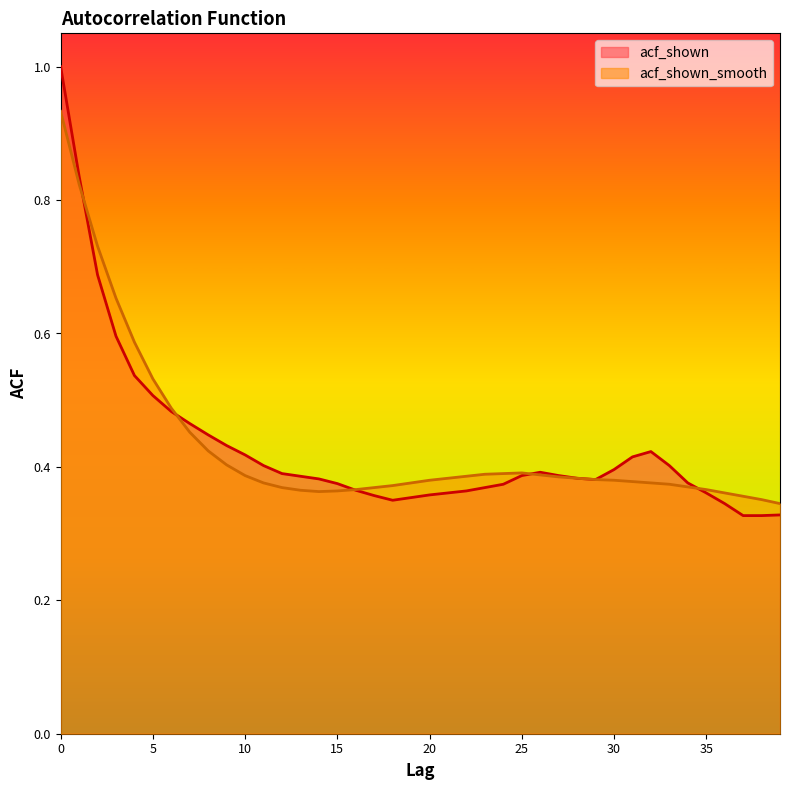

Where is the first local maximum for acf_shown_smooth?

25